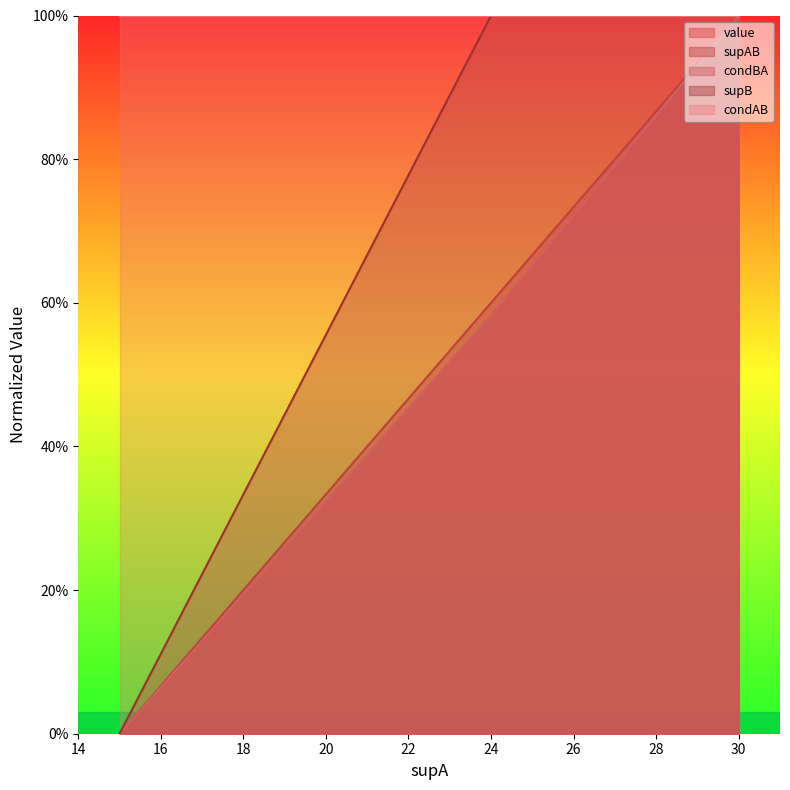

Does the chart display data point markers on the line(s)?

No